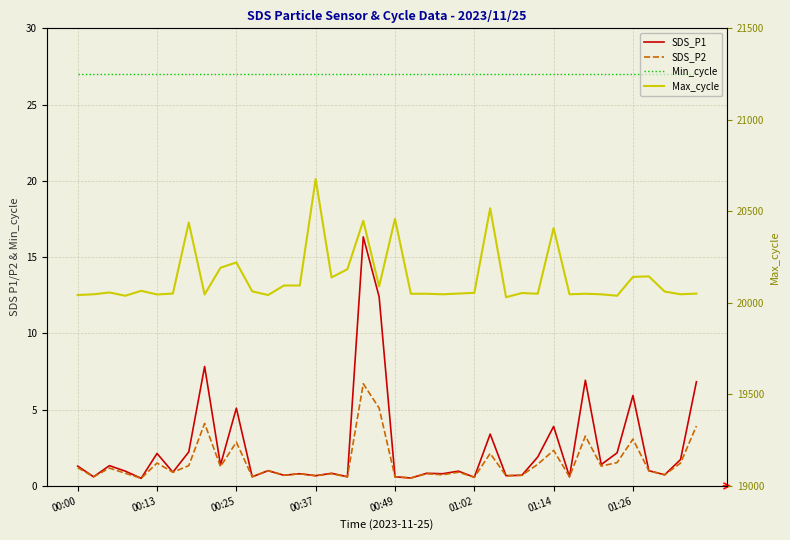

True or false: Max_cycle has more than 2 points higher than both neighbors.

True